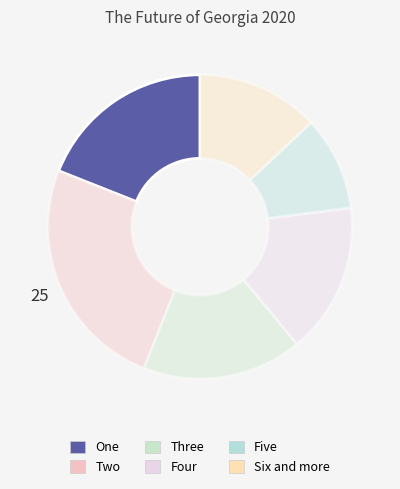

What percentage is NOT represented by Four?

84.0%